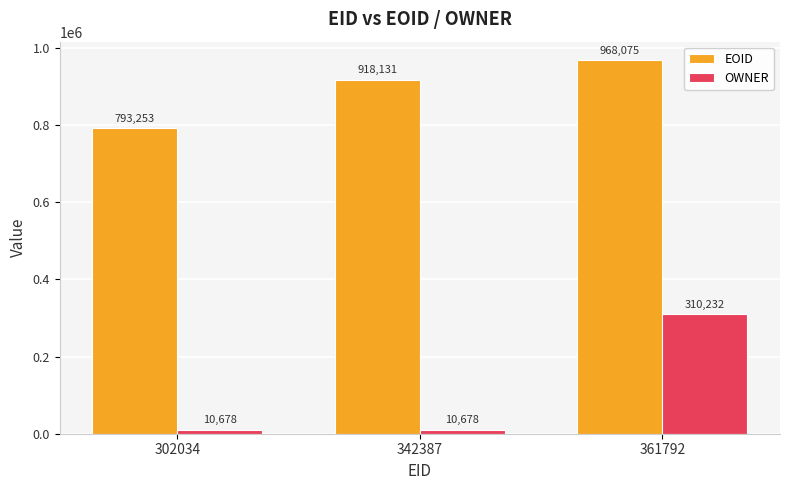

True or false: EOID has a value of 793253 at 302034.

True